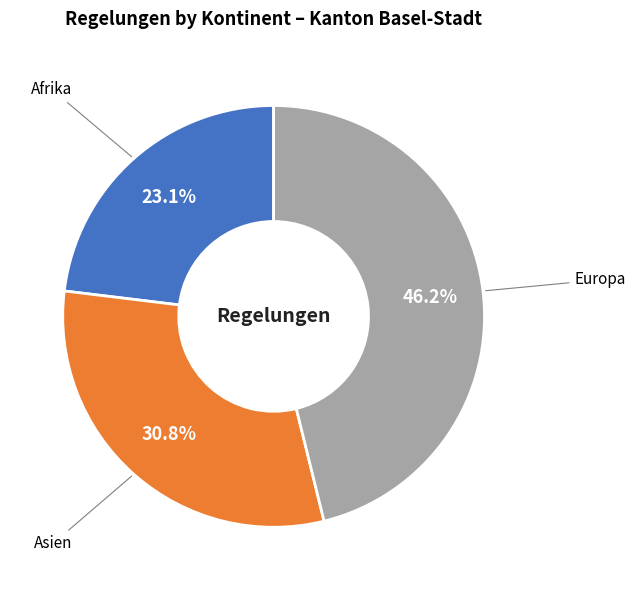

Does any single category account for the majority?

No